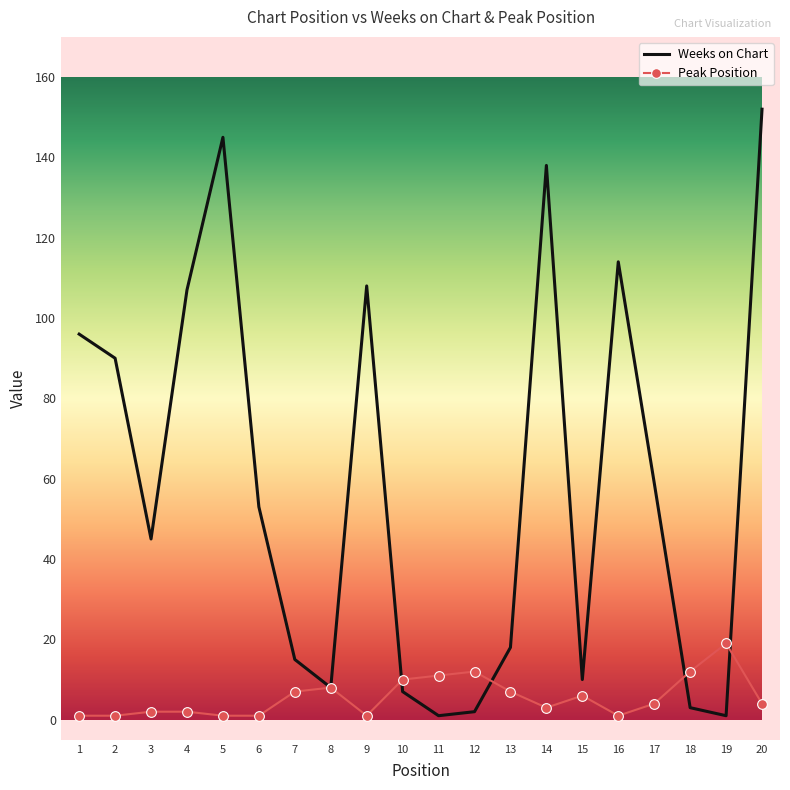

Reading left to right, transcribe all the data shown in this chart.

Weeks on Chart: 1=96	2=90	3=45	4=107	5=145	6=53	7=15	8=8	9=108	10=7	11=1	12=2	13=18	14=138	15=10	16=114	17=59	18=3	19=1	20=152
Peak Position: 1=1	2=1	3=2	4=2	5=1	6=1	7=7	8=8	9=1	10=10	11=11	12=12	13=7	14=3	15=6	16=1	17=4	18=12	19=19	20=4